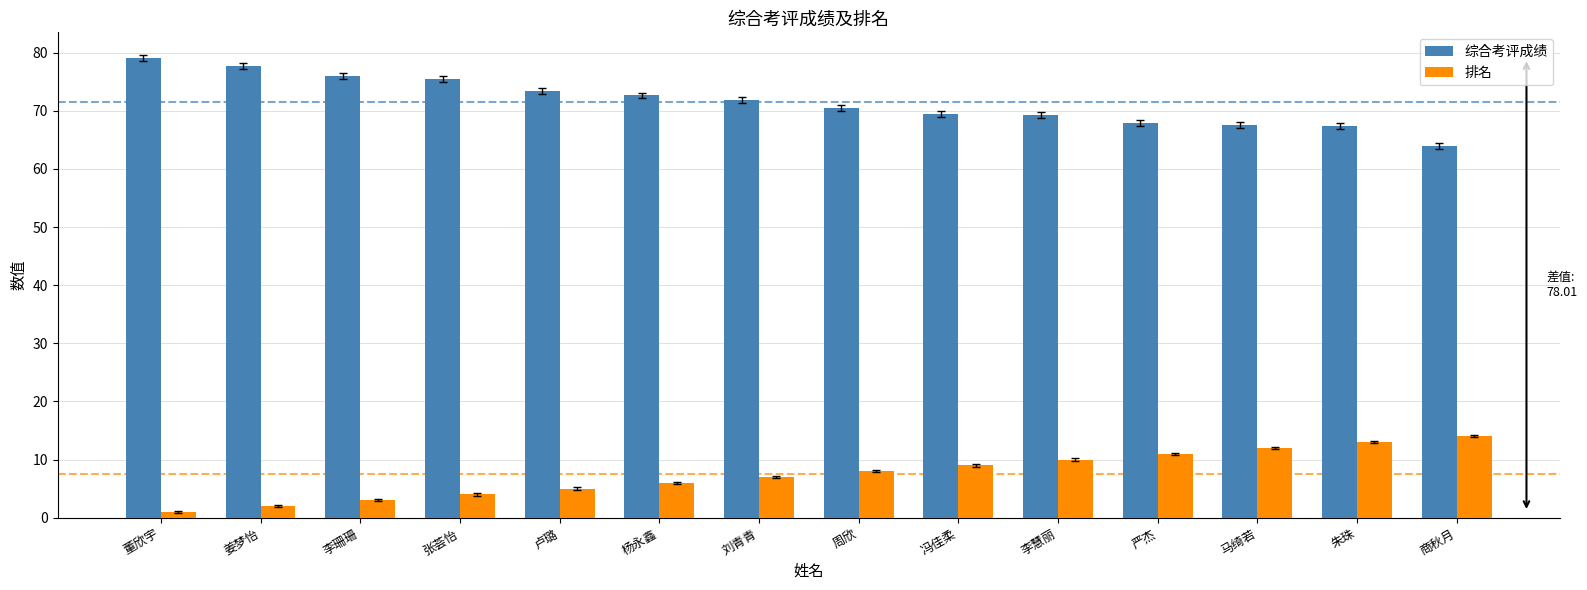

What is the total value across all series at 李珊珊?

79.0